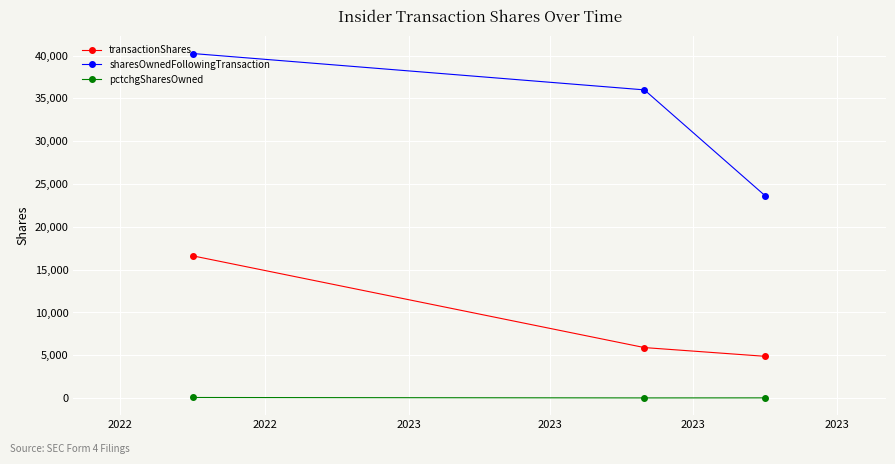

Rank the series by their maximum value, from highest to lowest.

sharesOwnedFollowingTransaction, transactionShares, pctchgSharesOwned